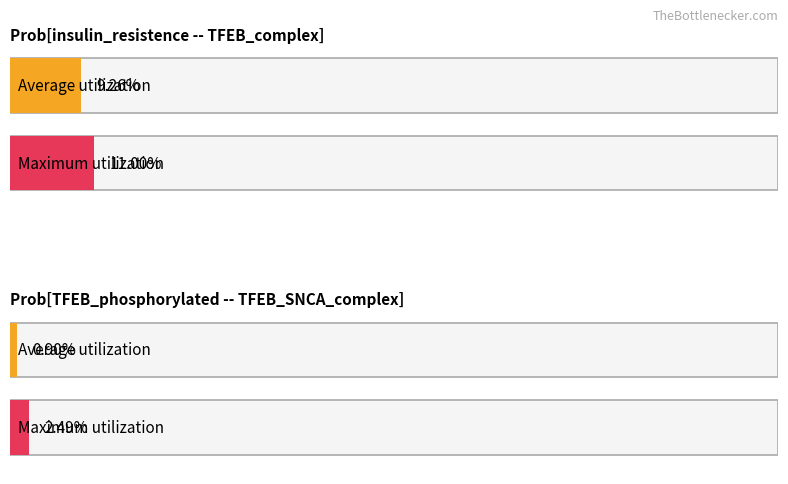

Is the value of Prob[TFEB_phosphorylated -- TFEB_SNCA_complex] at 0.25 greater than the value of Prob[insulin_resistence -- TFEB_complex] at 0.1?

No